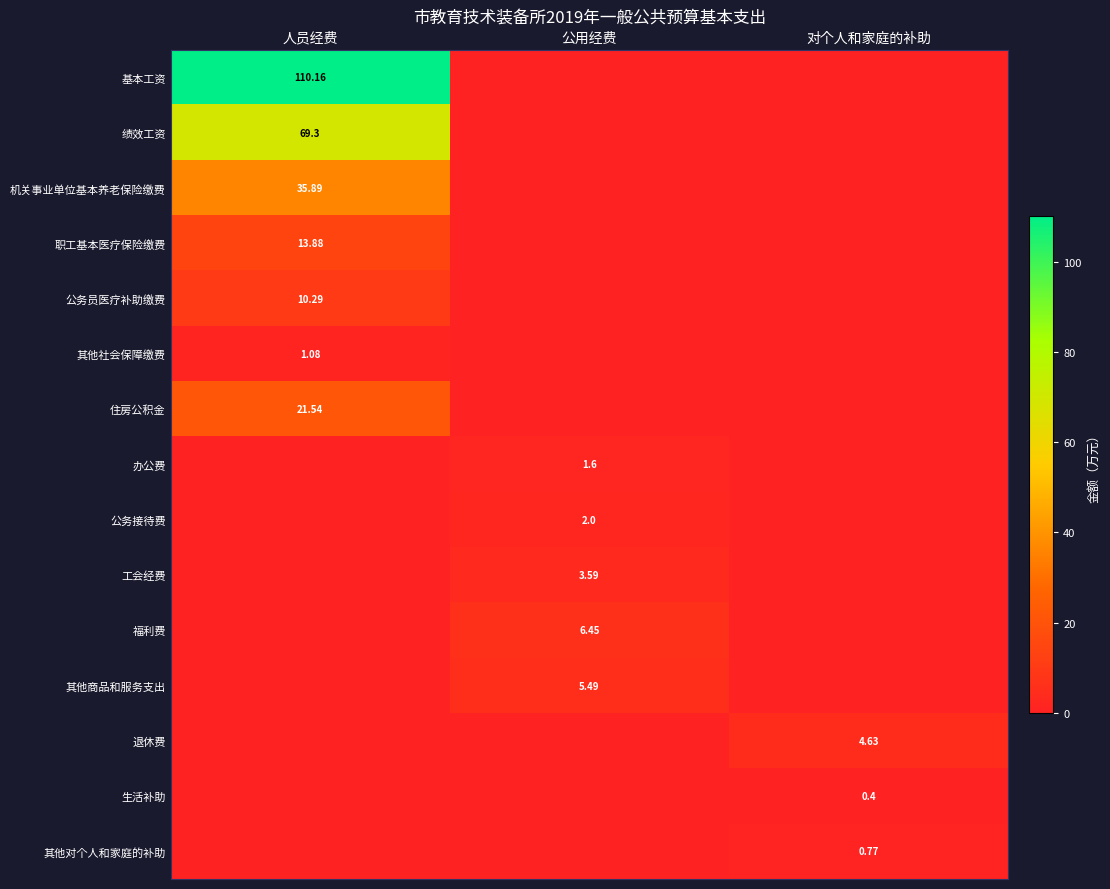

List the labels in order of 福利费 value, smallest first.

人员经费, 对个人和家庭的补助, 公用经费